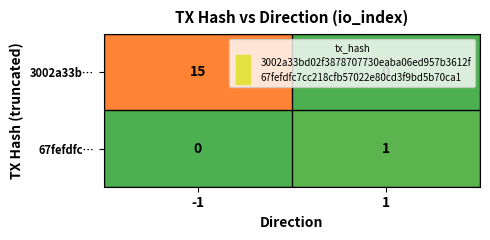

What is the total value across all series at 1?

1